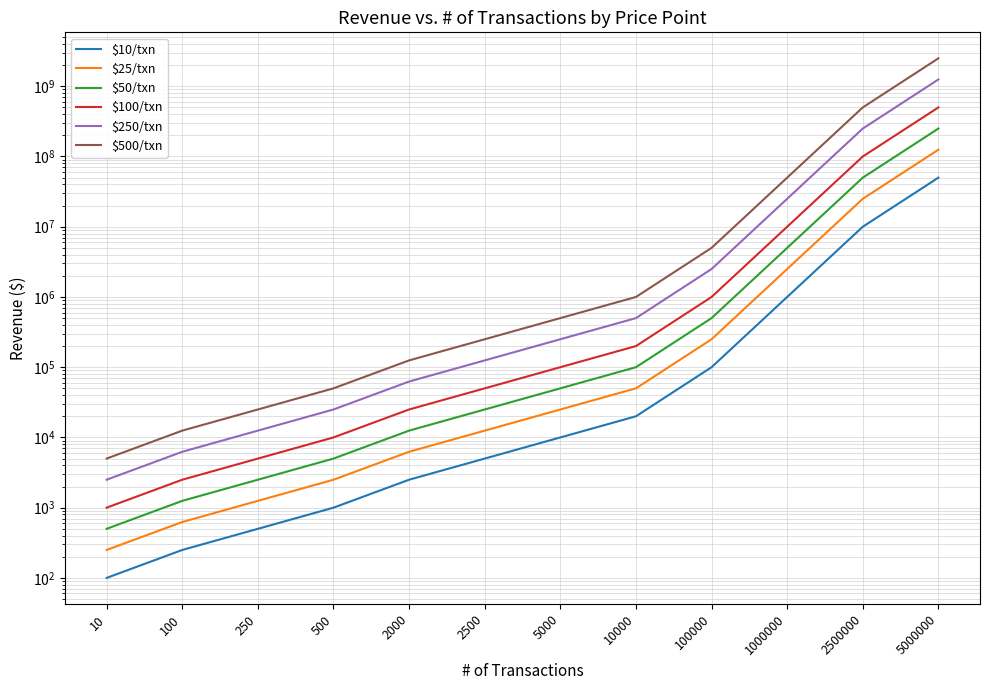

True or false: $250/txn and $50/txn cross at least once.

False